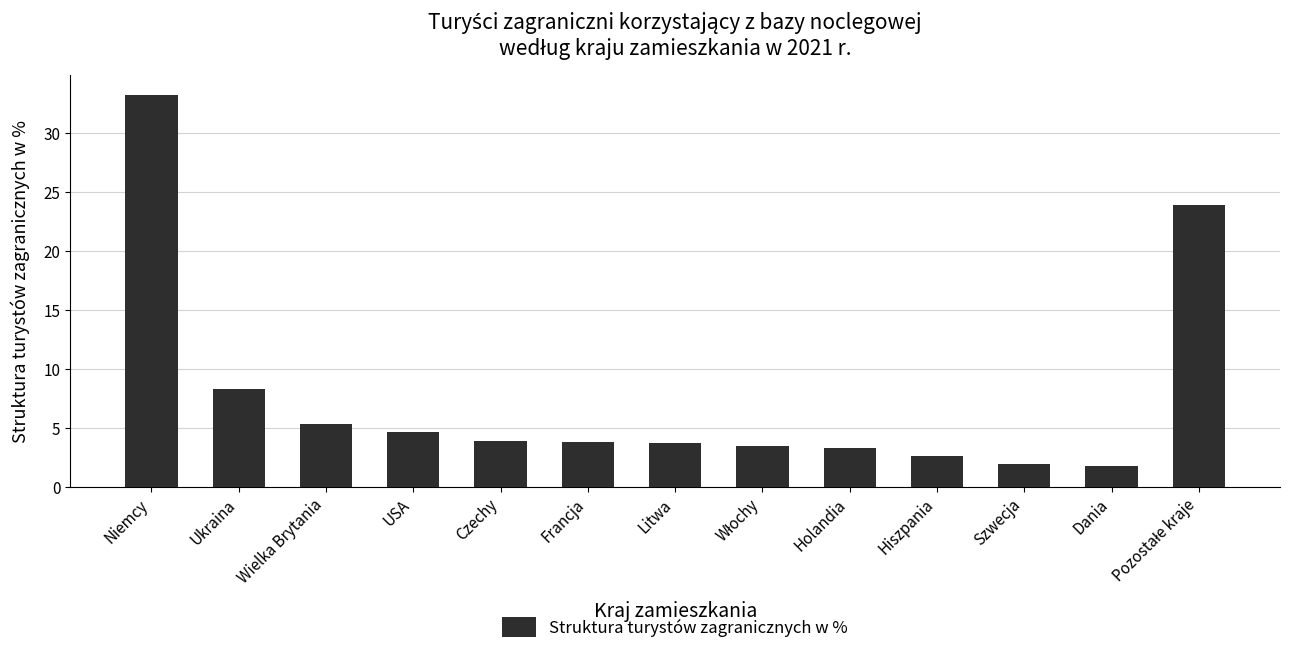

What is the label of the 10th bar from the right?

USA